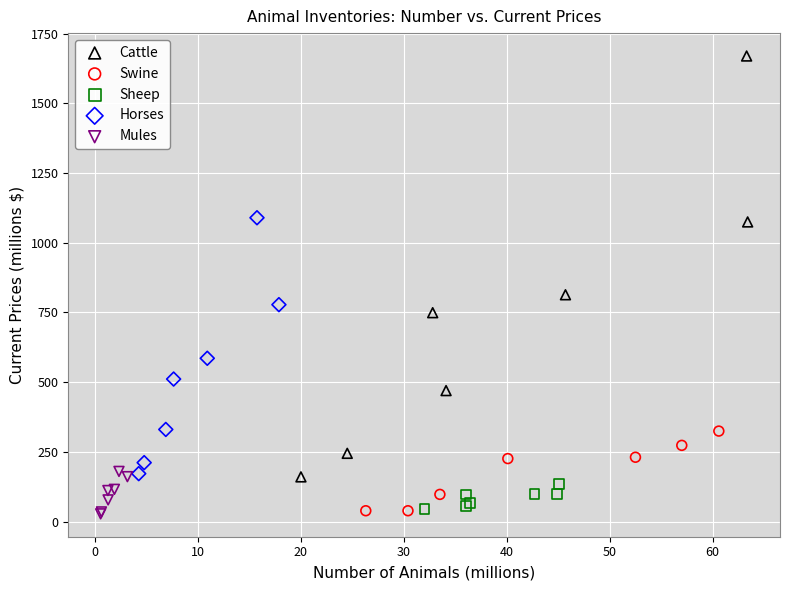

Which series has the widest spread of Y values?

Cattle